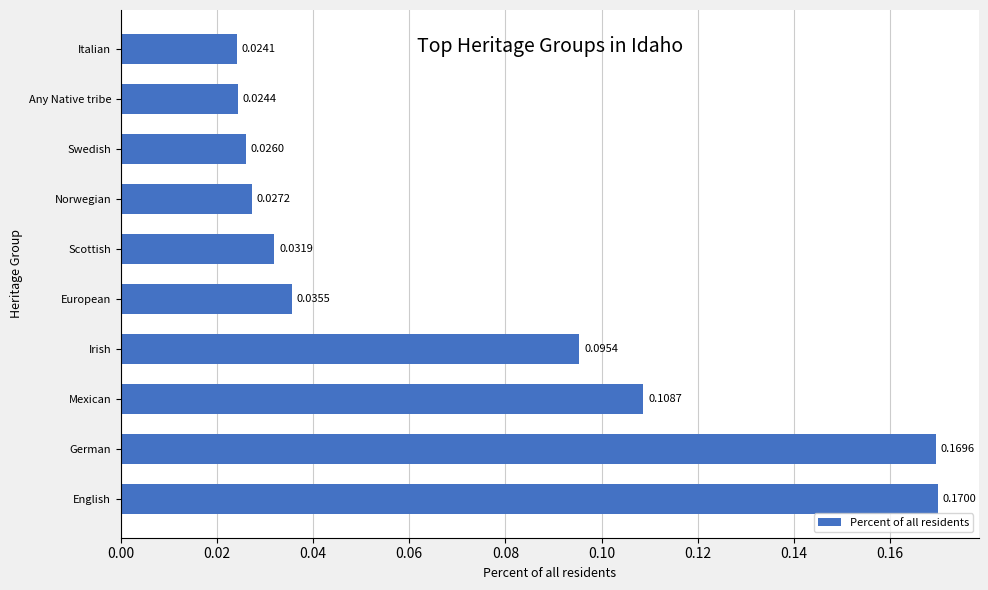

List the labels in order of value, smallest first.

Italian, Any Native tribe, Swedish, Norwegian, Scottish, European, Irish, Mexican, German, English